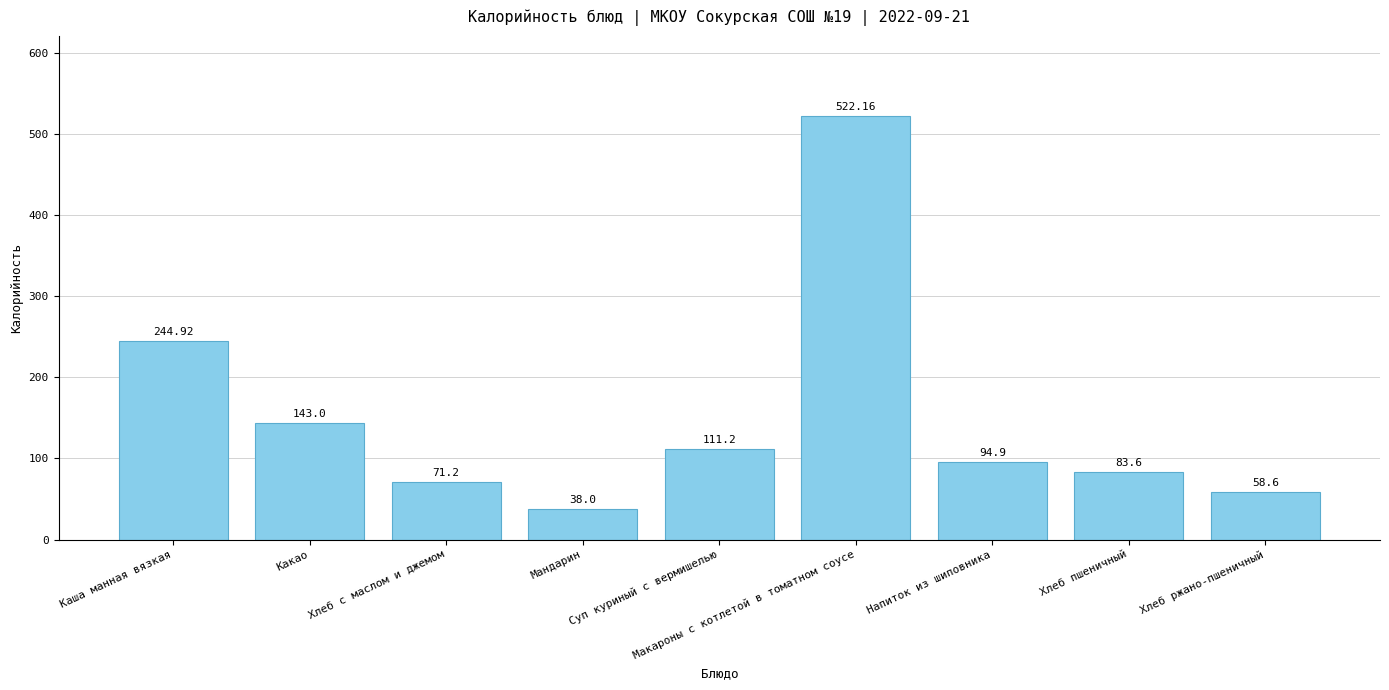

How many distinct data groups are displayed?

1